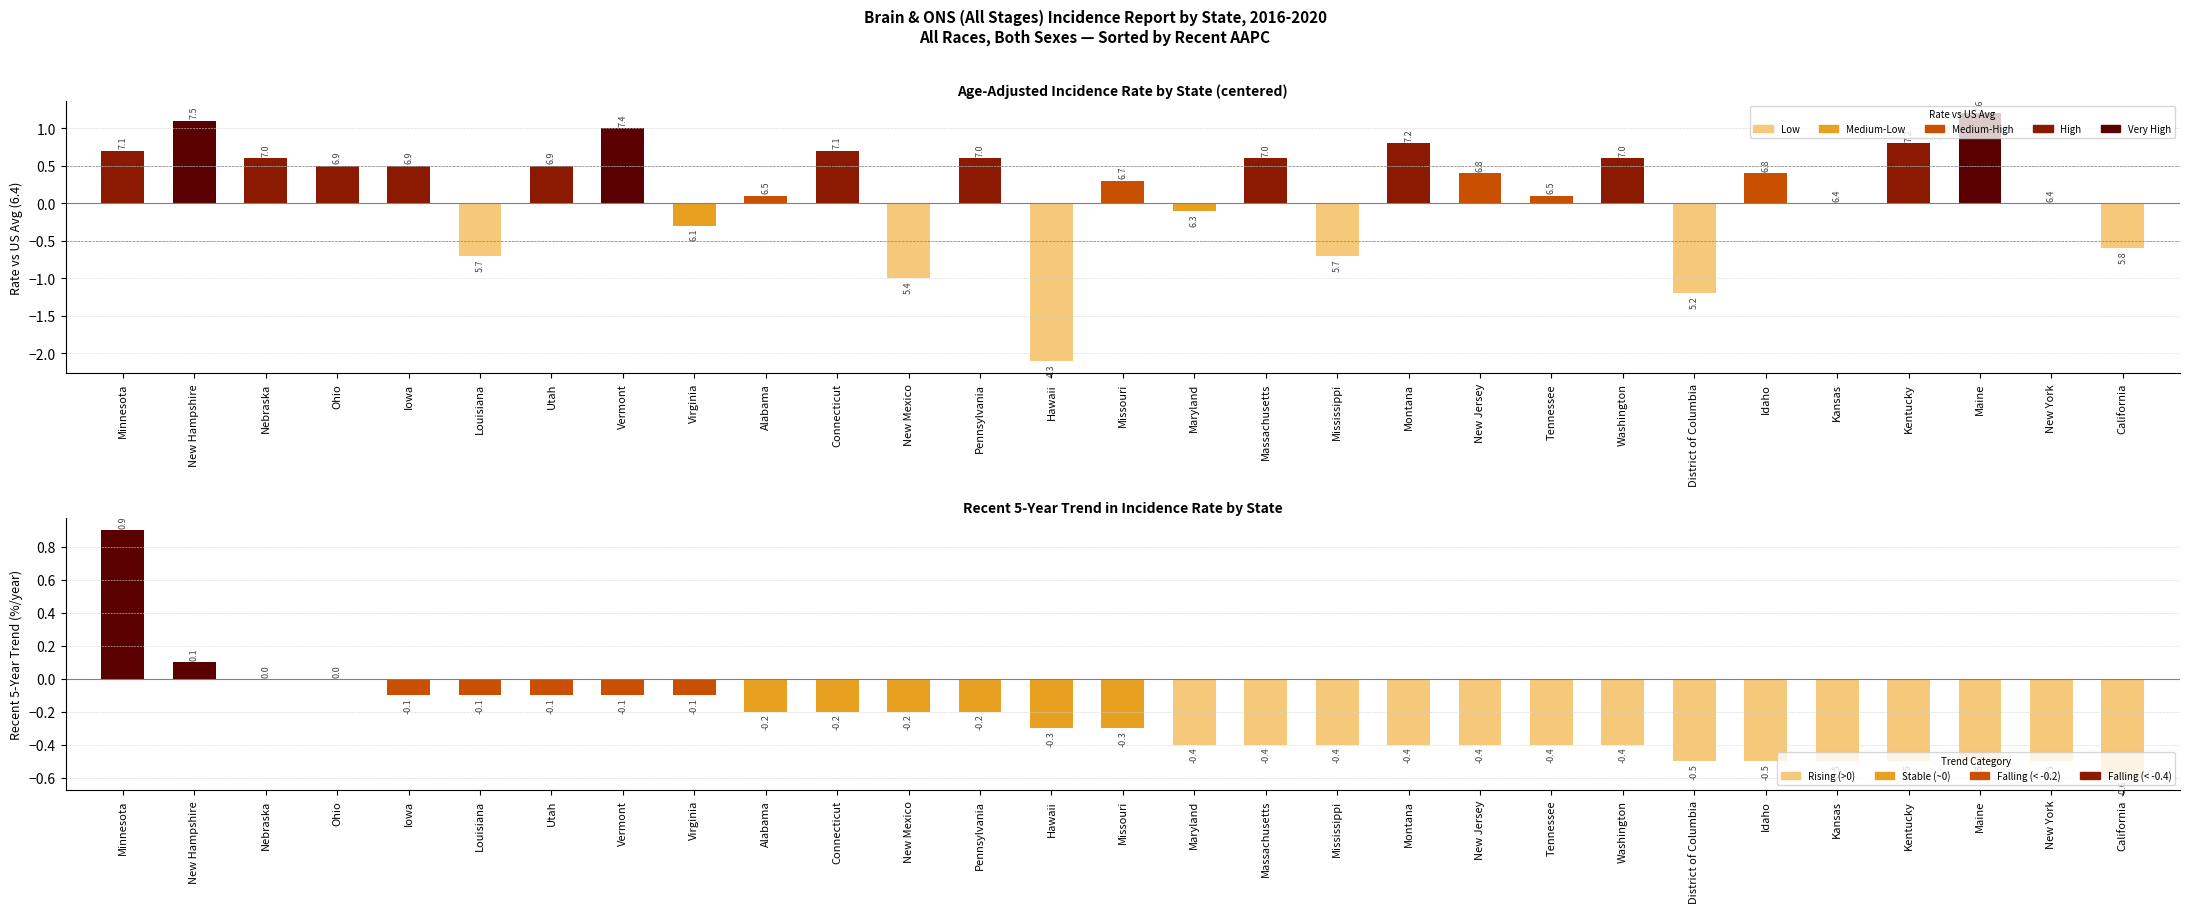

Which series has the widest spread of values?

Age-Adjusted Rate (centered on US avg)